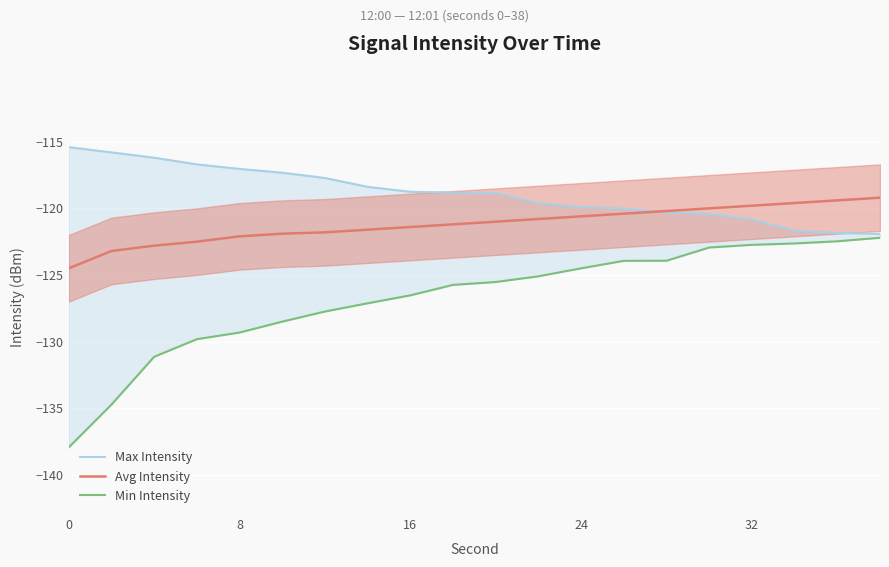

What is the minimum value for Avg Intensity?

-124.5